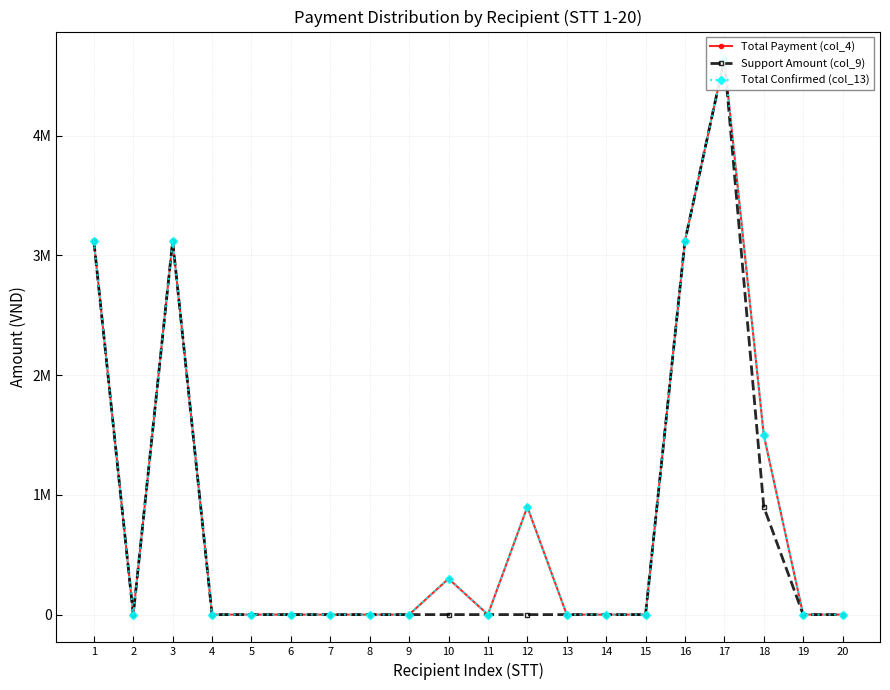

True or false: Total Confirmed (col_13) and Support Amount (col_9) intersect in this chart.

False